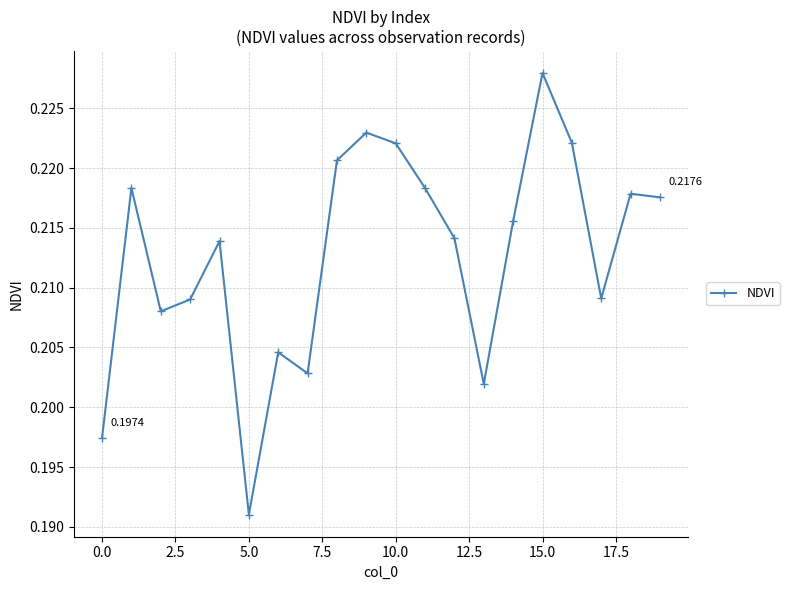

True or false: the data has more than 1 interior local peaks.

True